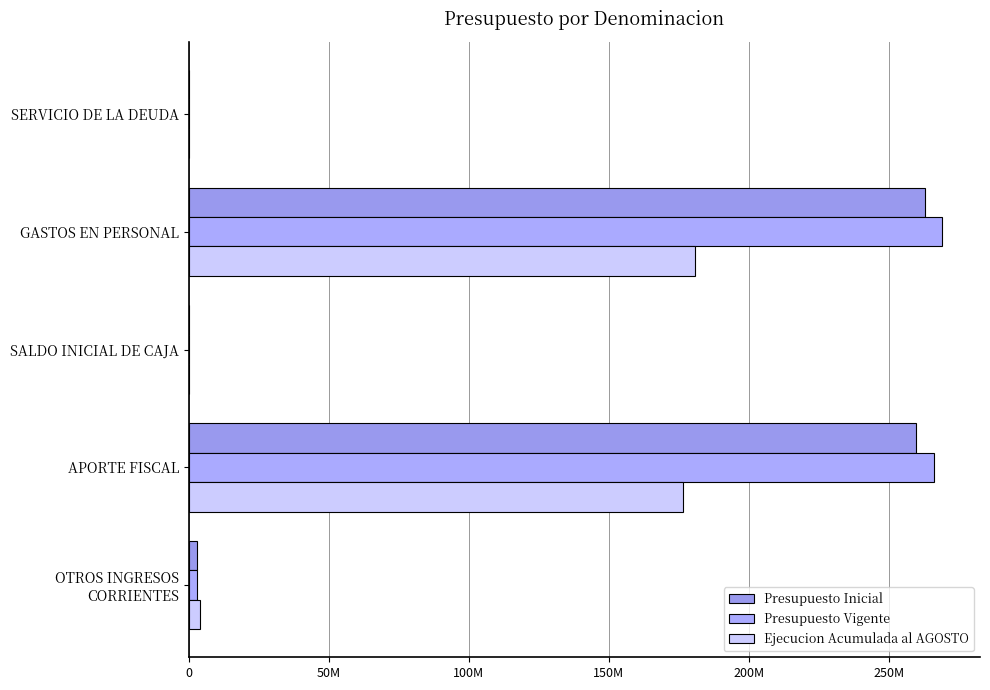

How many series are shown in this chart?

3